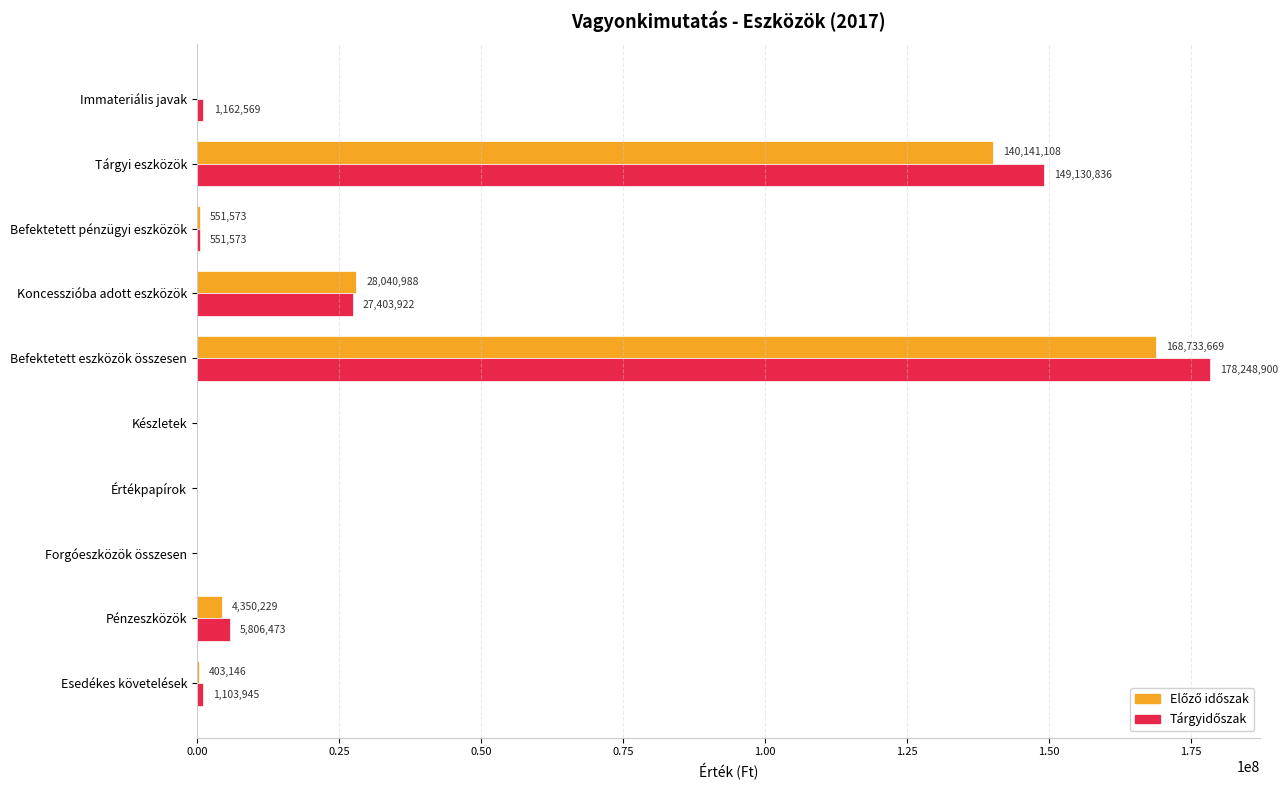

At which category is the sum across all series the highest?

Befektetett eszközök összesen